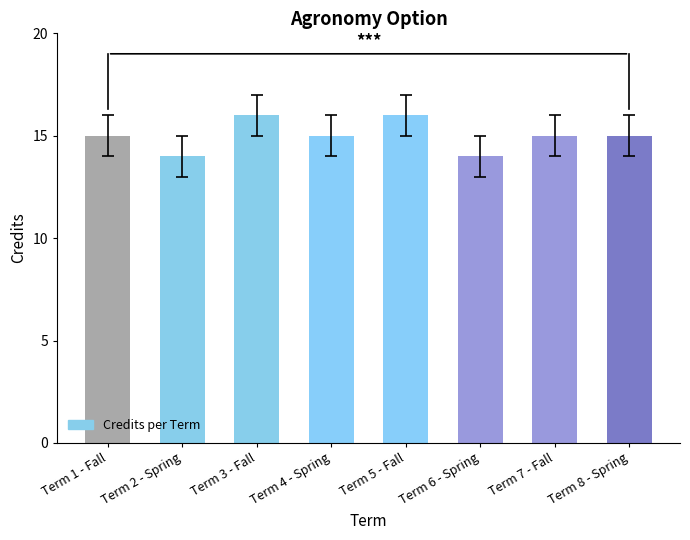

What is the sum of all values?

120